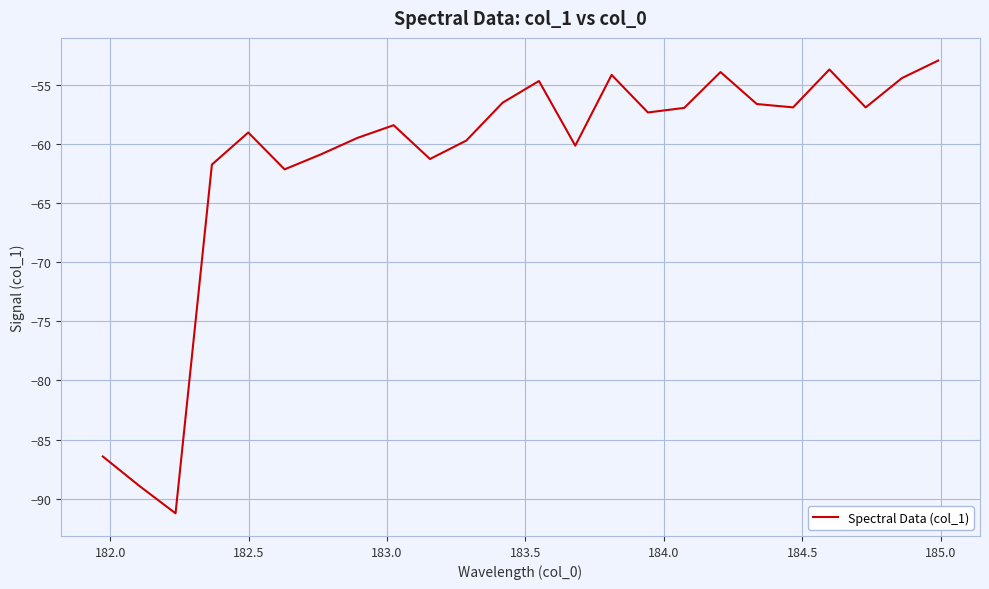

What is the smallest value displayed?

-91.2